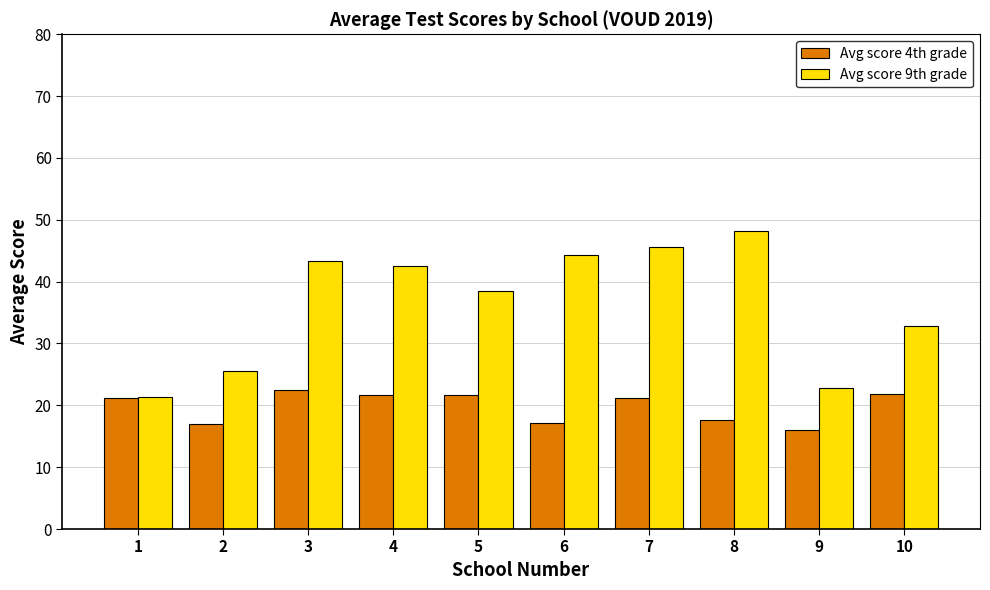

What is the value of the Avg score 4th grade bar at the 3rd from the left?

22.5